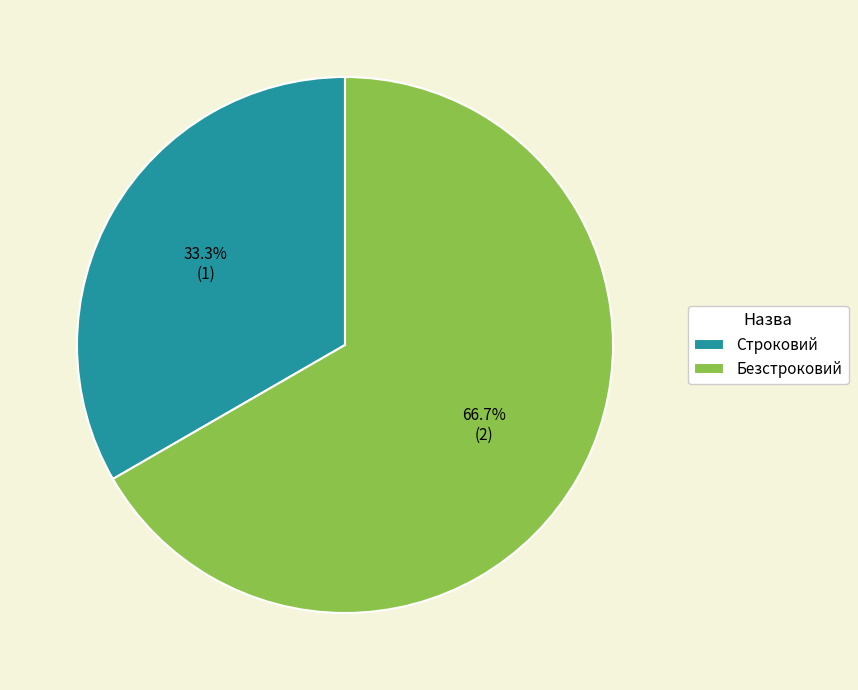

Combined, what portion of the pie is Безстроковий and Строковий?

100.0%